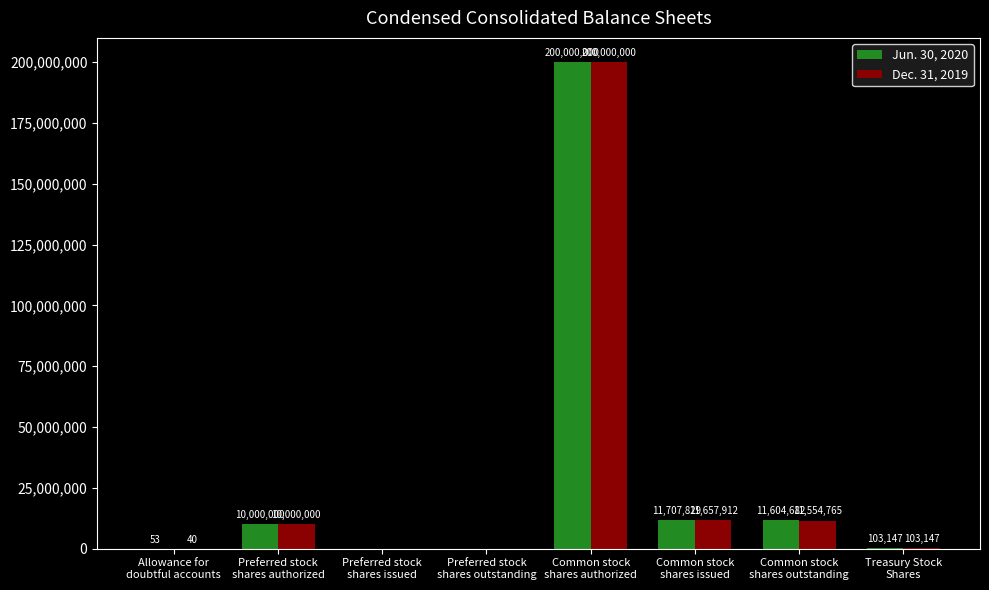

What value does the Jun. 30, 2020 series have at Common stock
shares outstanding, to the nearest 10?

11604680